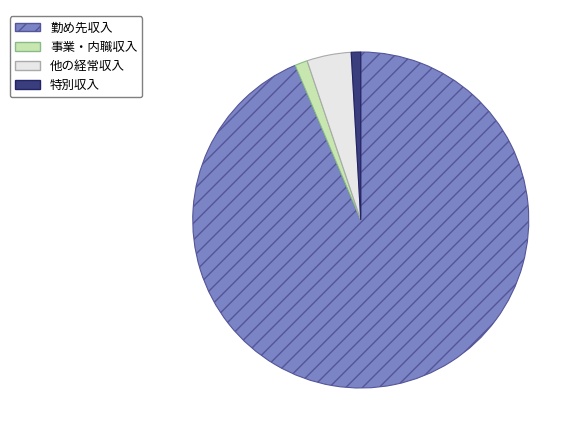

Which slice represents more than half of the pie?

勤め先収入